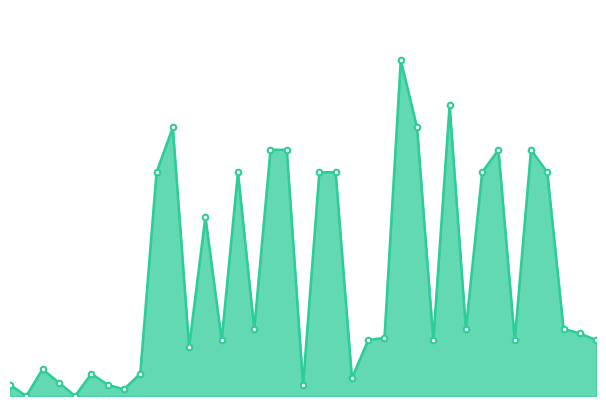

Is this an area chart (filled region under the line)?

Yes